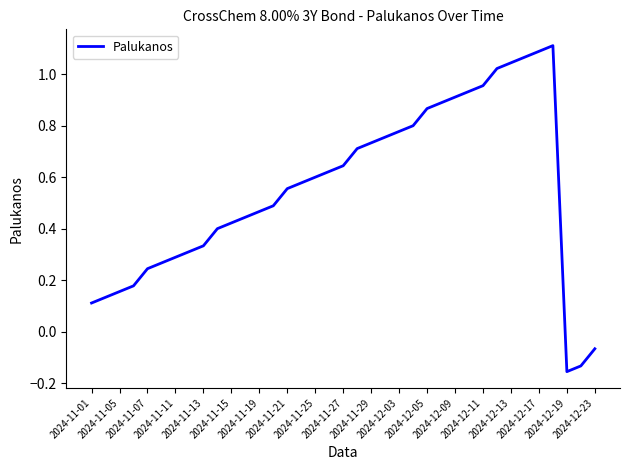

What is the difference between the maximum and minimum values?

1.3